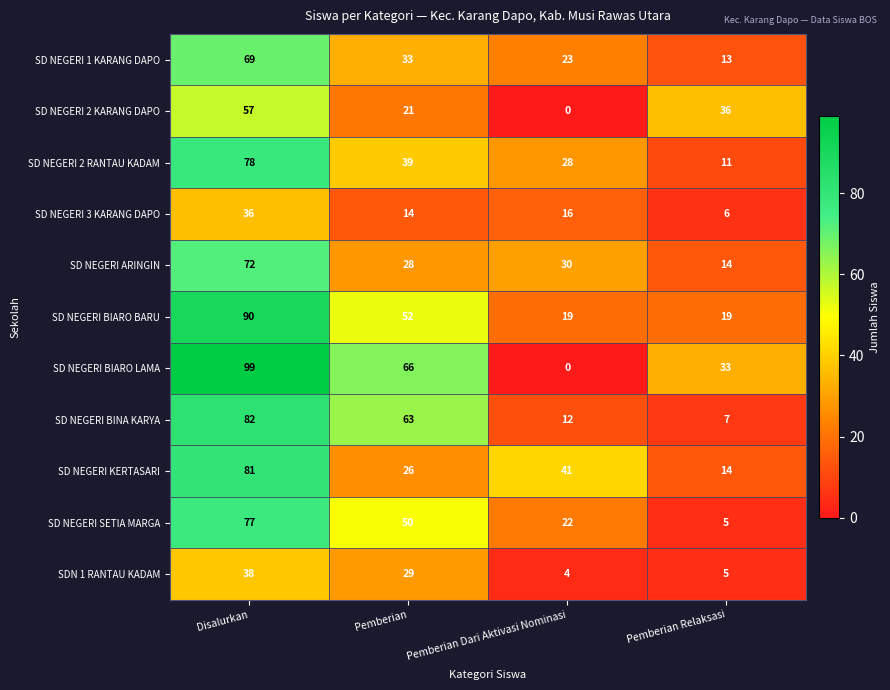

At Pemberian, list the series in order from largest to smallest.

SD NEGERI BIARO LAMA, SD NEGERI BINA KARYA, SD NEGERI BIARO BARU, SD NEGERI SETIA MARGA, SD NEGERI 2 RANTAU KADAM, SD NEGERI 1 KARANG DAPO, SDN 1 RANTAU KADAM, SD NEGERI ARINGIN, SD NEGERI KERTASARI, SD NEGERI 2 KARANG DAPO, SD NEGERI 3 KARANG DAPO